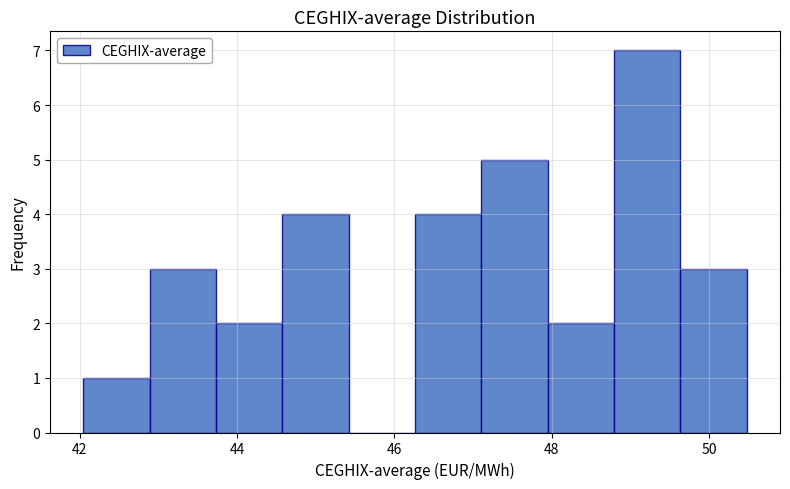

Over which range of the x-axis is the bar tallest?

48.8 to 49.6